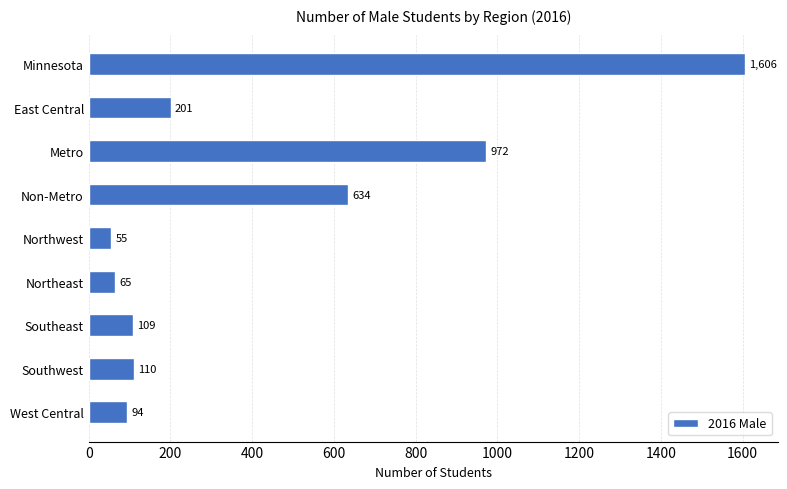

At which label is the value closest to 830?

Metro